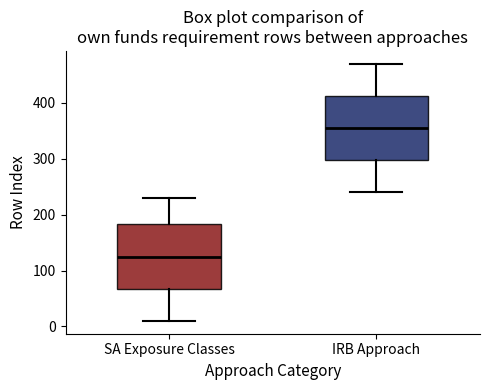

Reading left to right, read every box against the y-axis: the position of its median line, the range the box covers, and the ends of its whiskers. The values are not printed on the chart, so give them approximately, as read against the axis.

SA Exposure Classes: median 130, box 70 to 180, whiskers 10 to 230
IRB Approach: median 360, box 300 to 410, whiskers 240 to 470